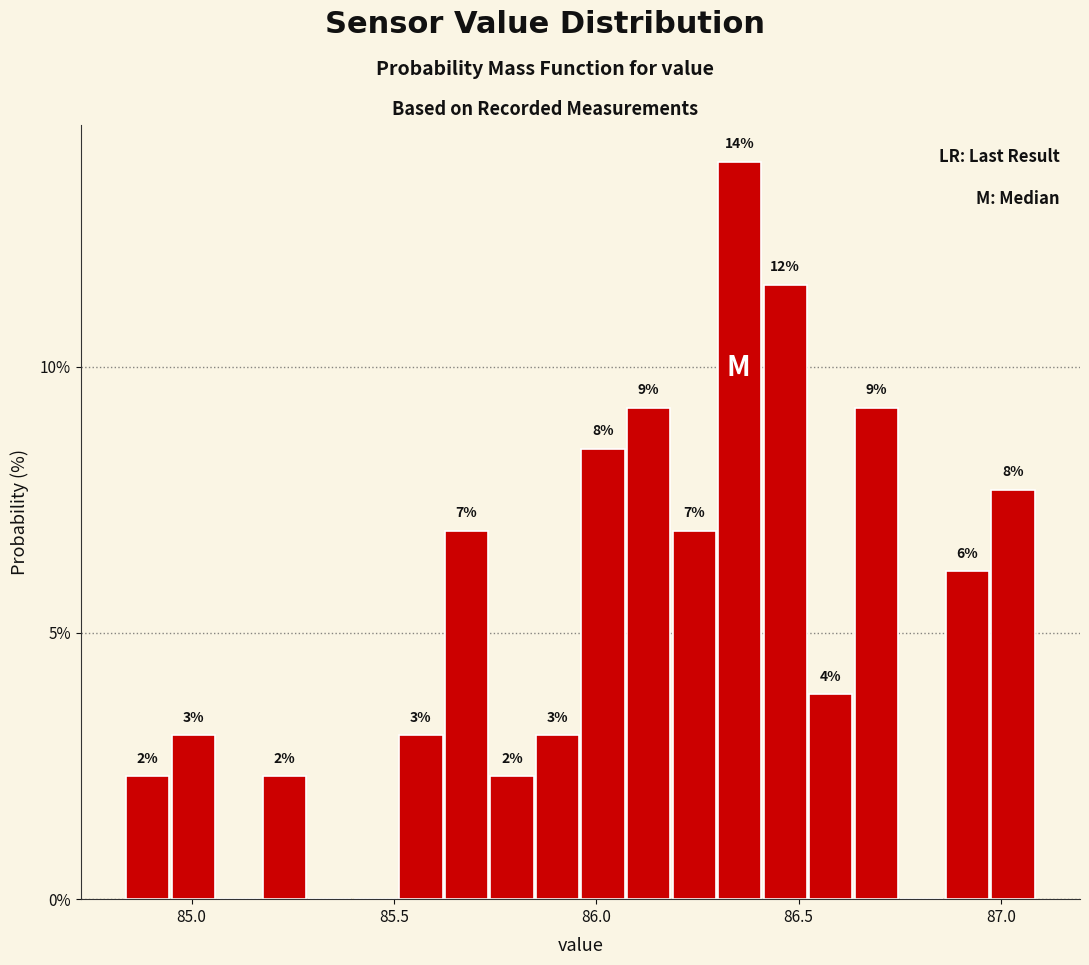

Around what value on the x-axis is the tallest bar? Give the approximate position of its centre, as read against the axis.

86.35